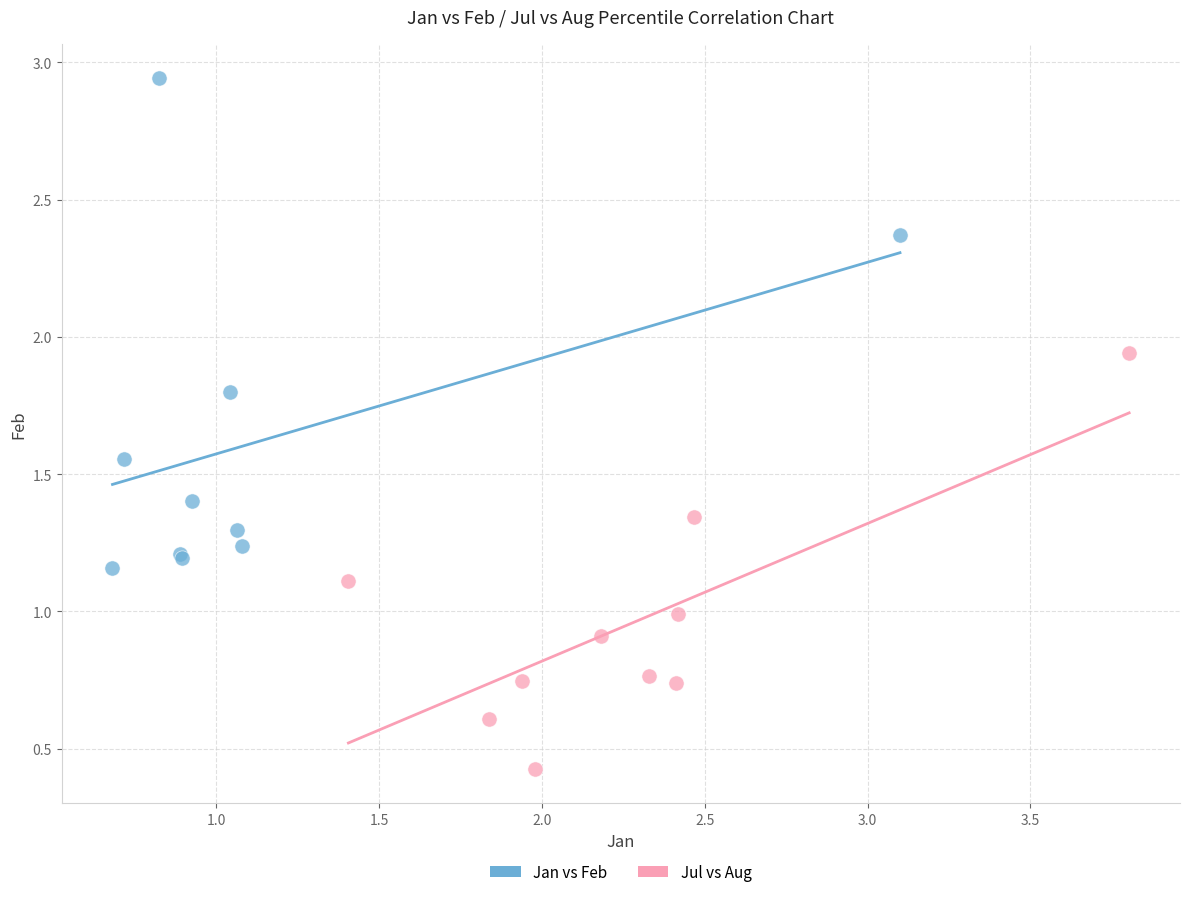

Which series reaches the maximum Y coordinate?

Jan vs Feb